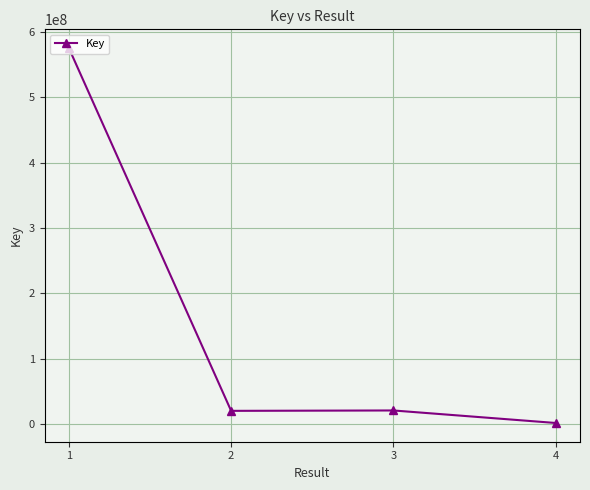

What is the change in value from 1 to 3?

-554670931